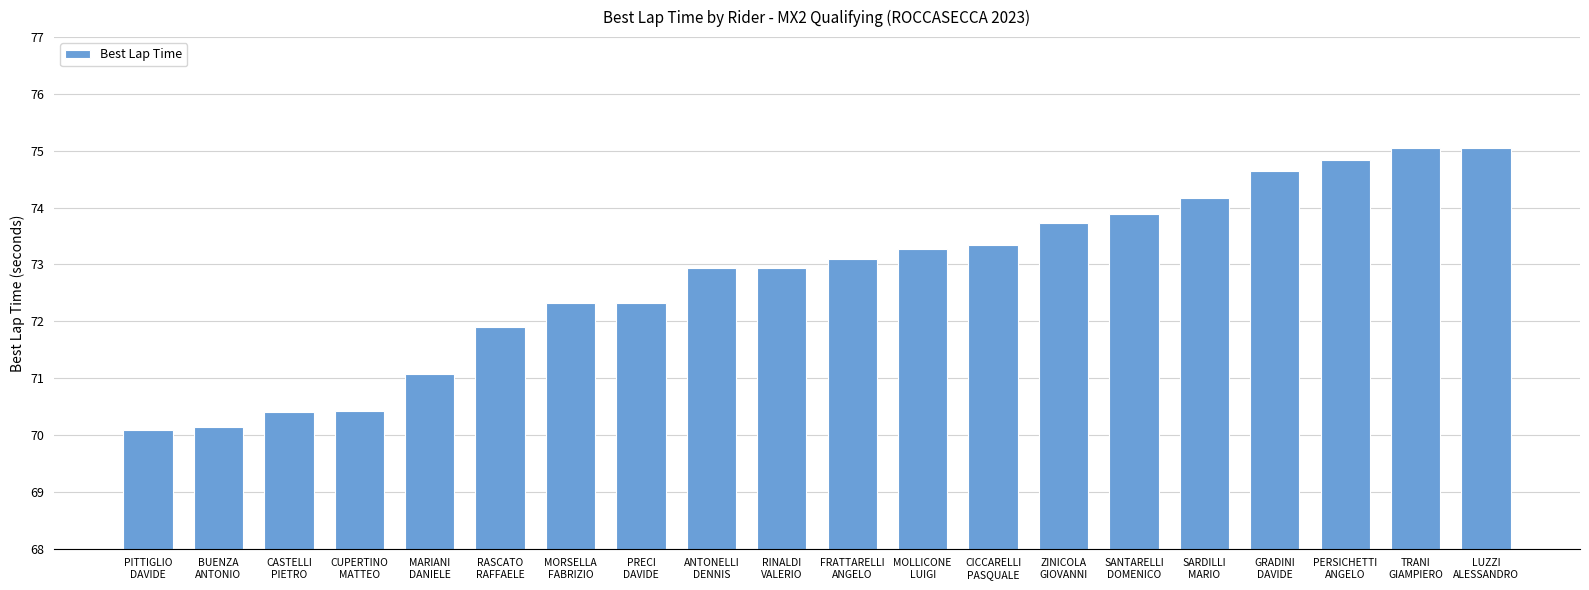

What is the maximum value shown in the chart?

75.1